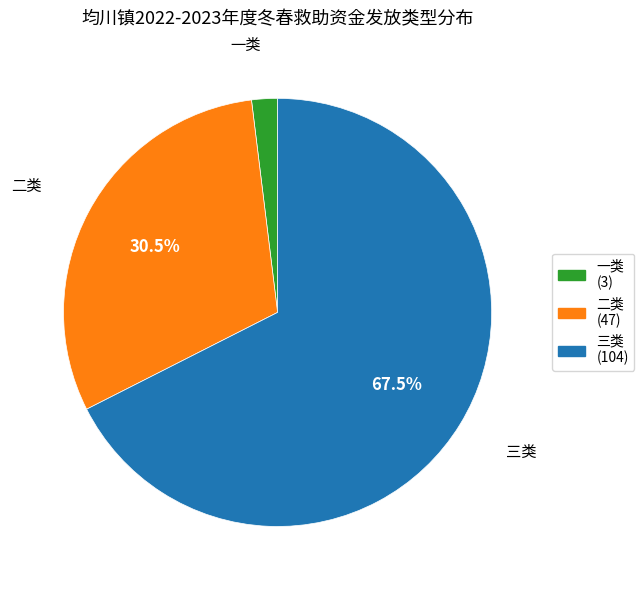

What percentage is the 一类 slice, to the nearest percent?

2%